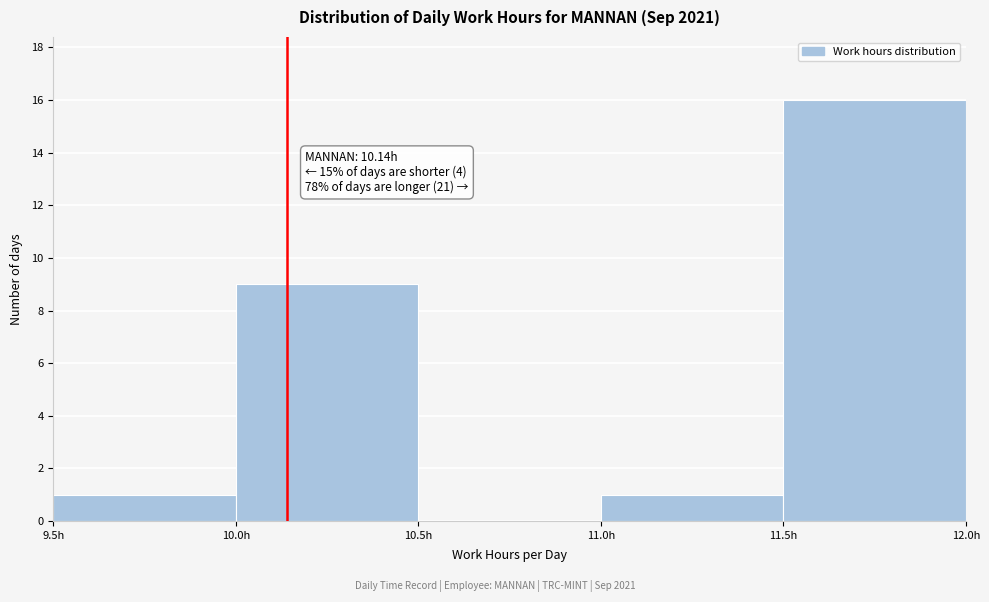

Which range on the x-axis has the tallest bar?

11.5 to 12.0